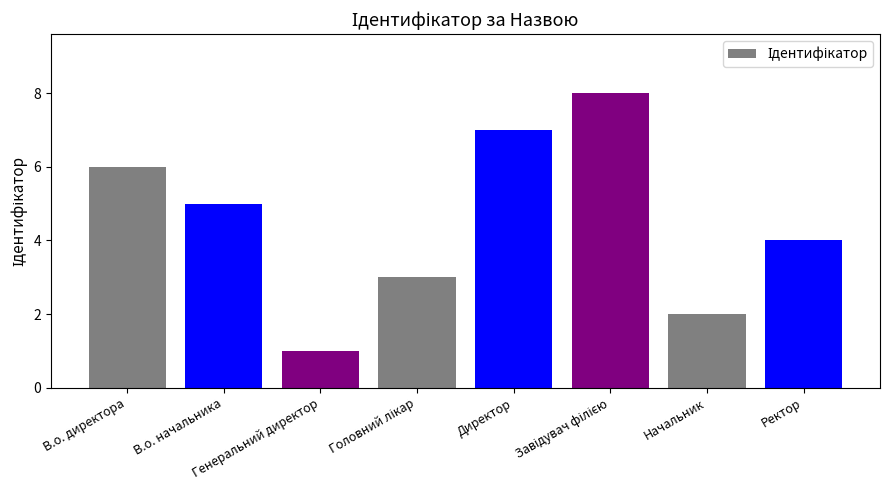

What is the maximum value shown in the chart?

8